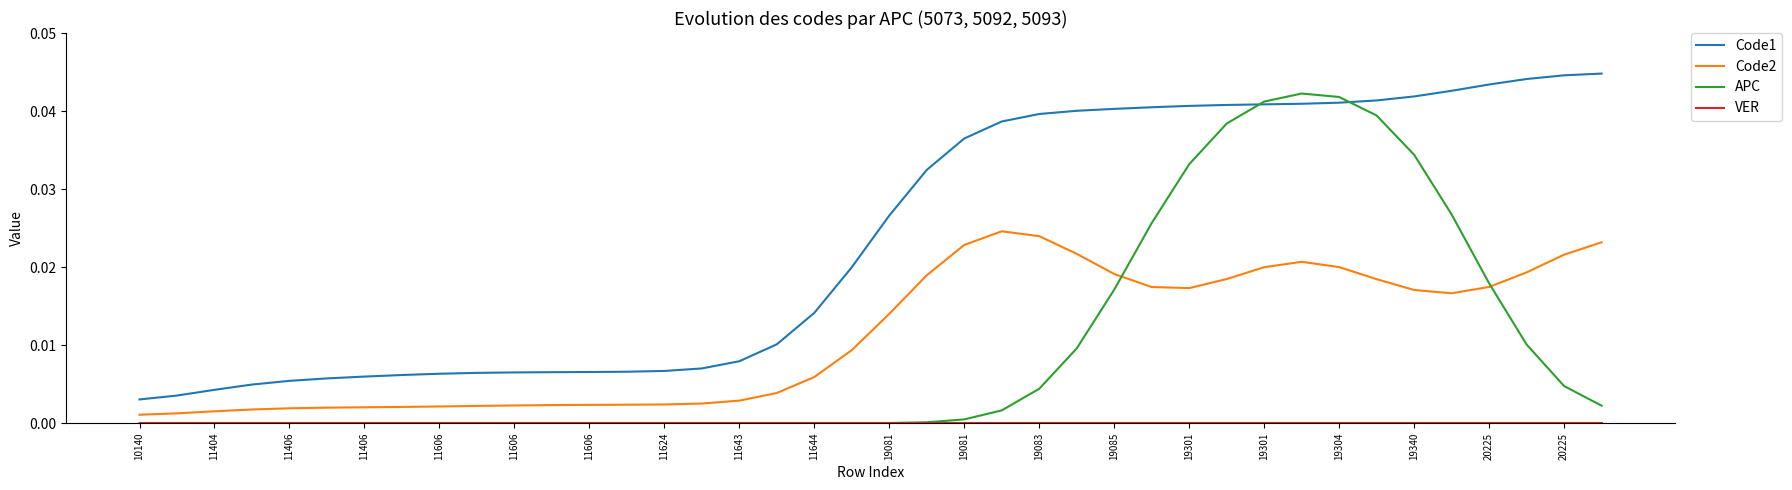

Which series has the largest range (max minus min)?

APC